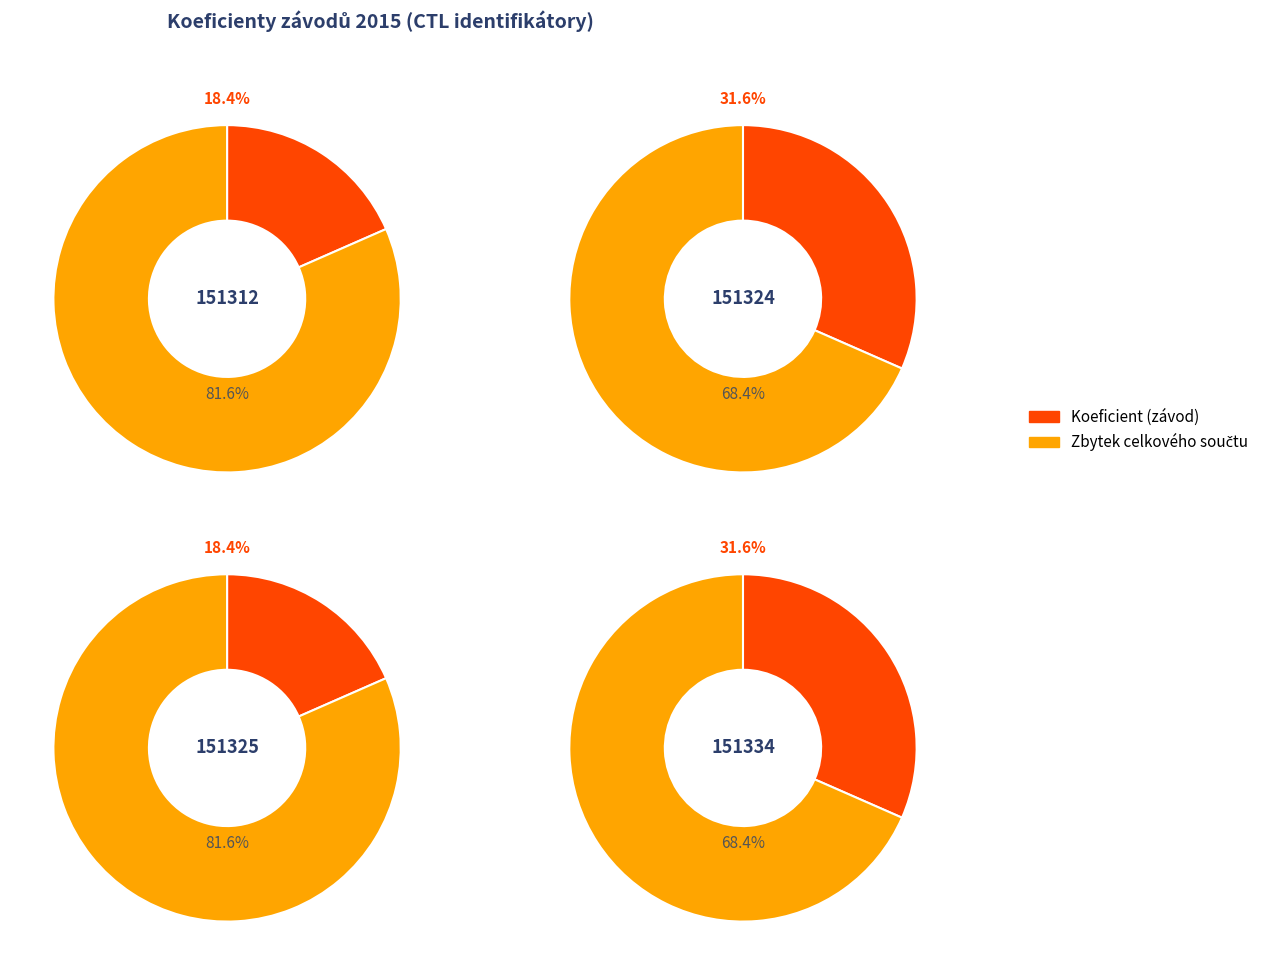

True or false: 151334 accounts for 32% of the total.

True